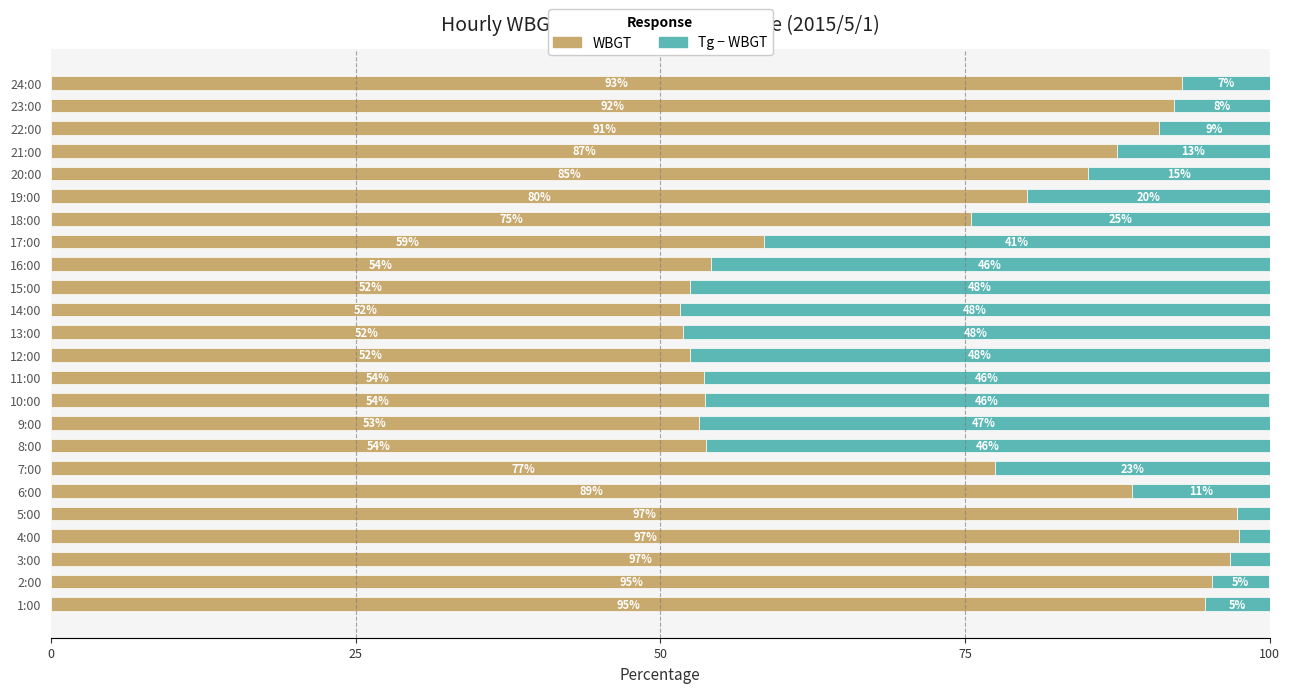

The value of WBGT at 10:00 is 53.6. True or false?

True